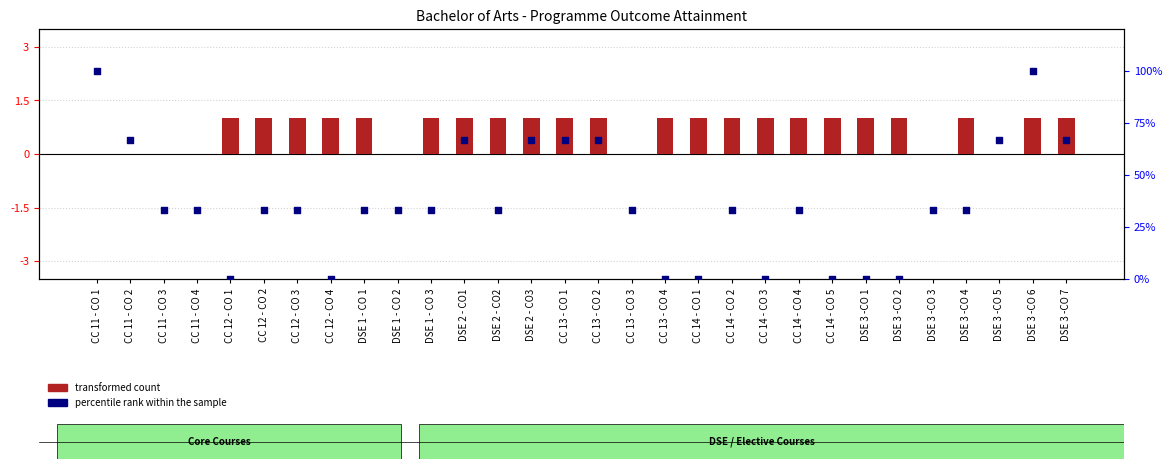

At how many categories does at least one series exceed 52?

9